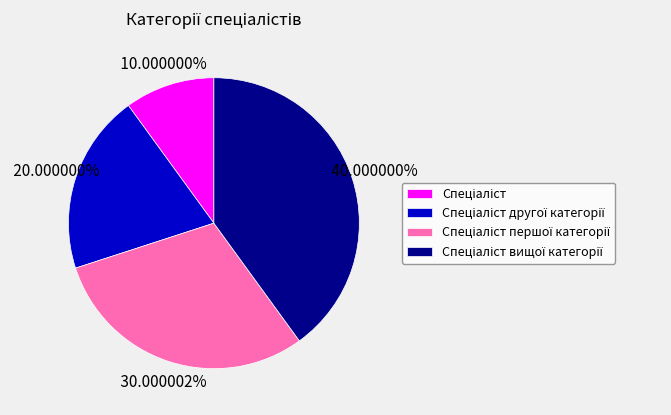

Does any single category account for the majority?

No